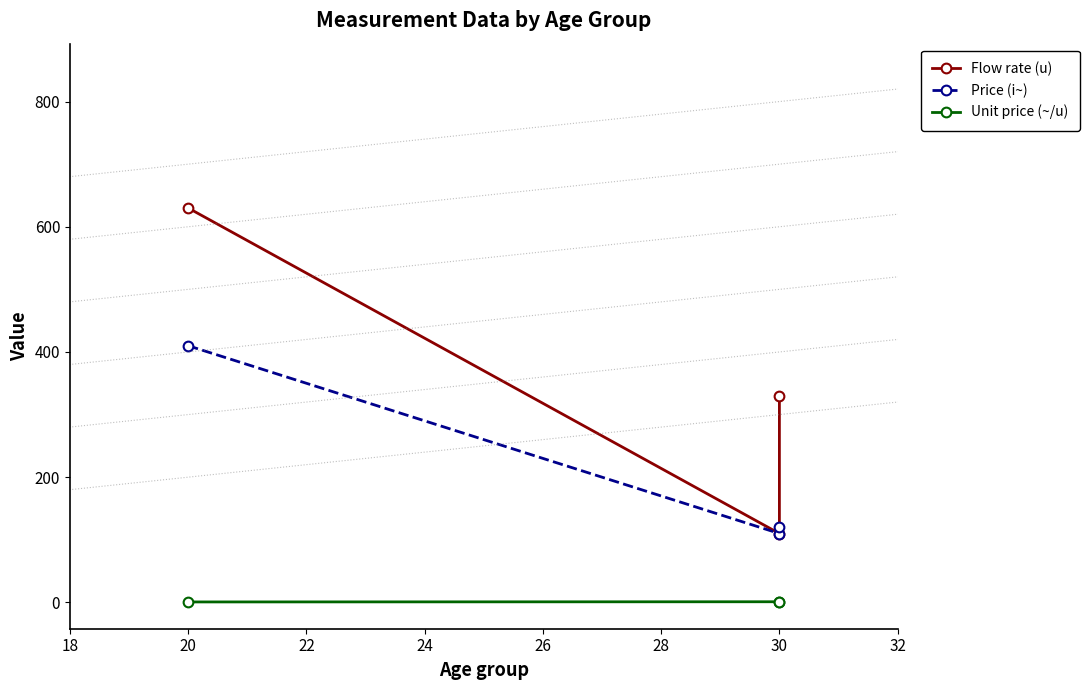

At how many categories does at least one series exceed 147?

2